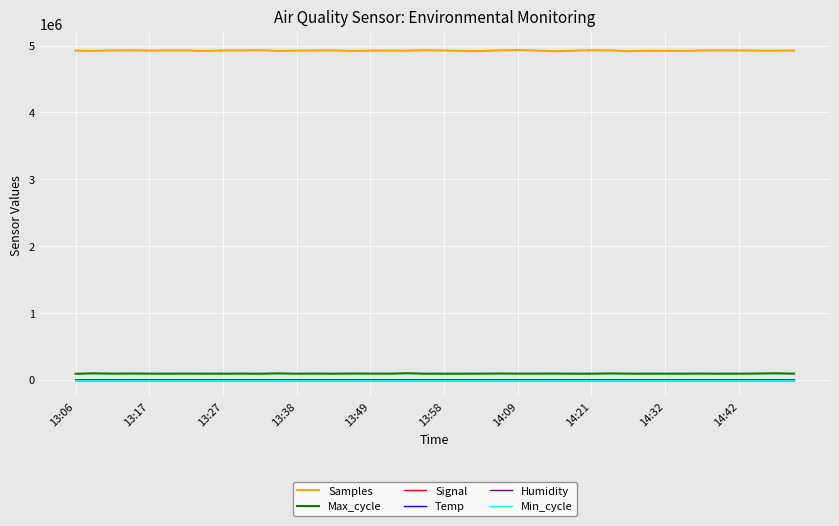

Which series has the widest spread of values?

Samples